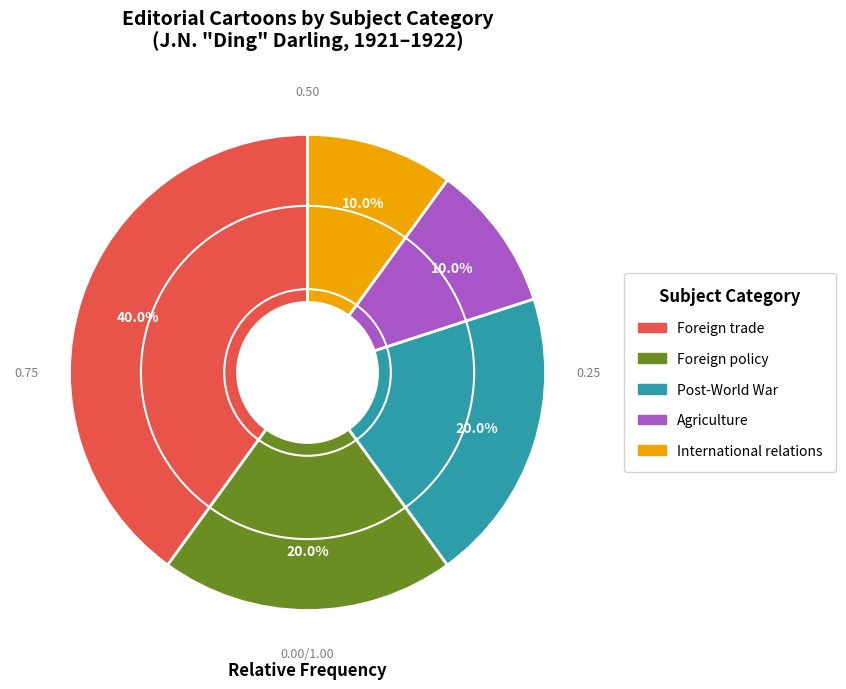

How many slices are in this pie chart?

5